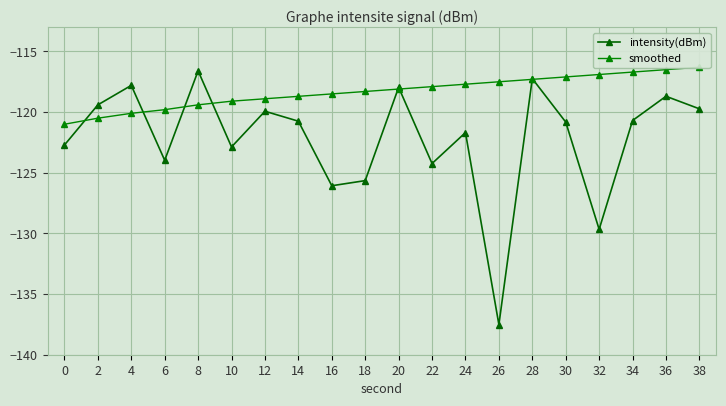

Where does the smoothed series first go above -118?

22